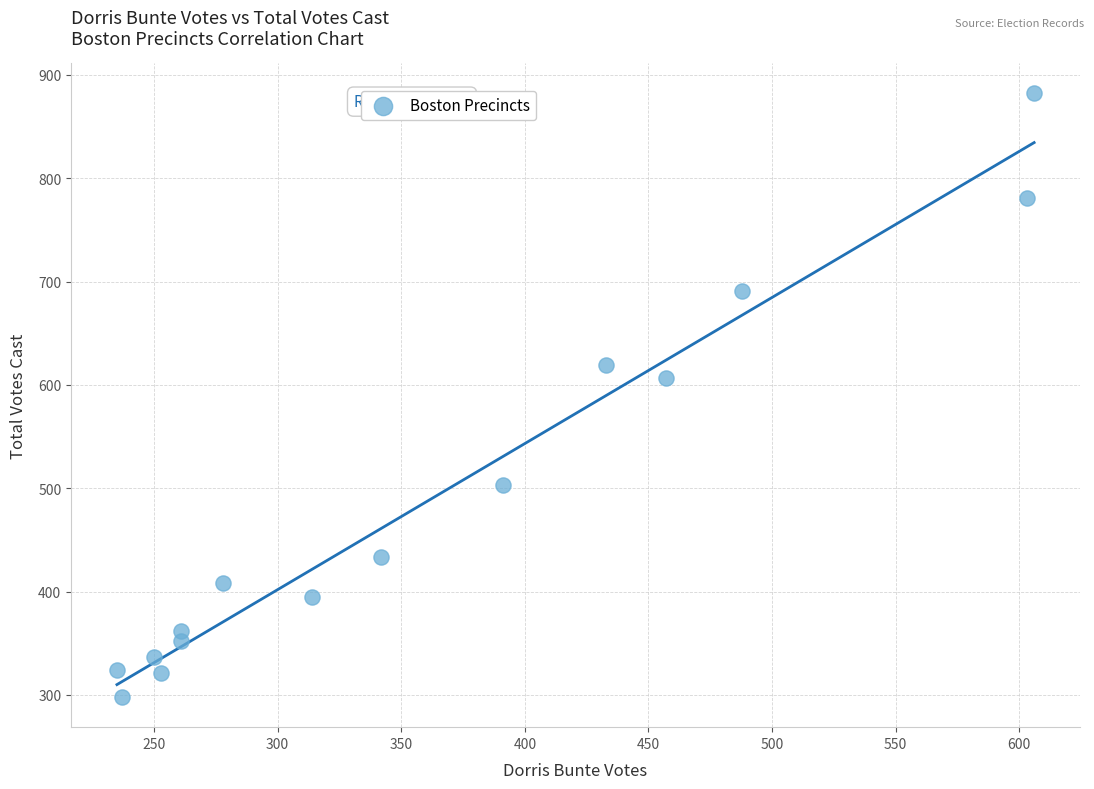

What is the range of Y values (max minus min)?

584